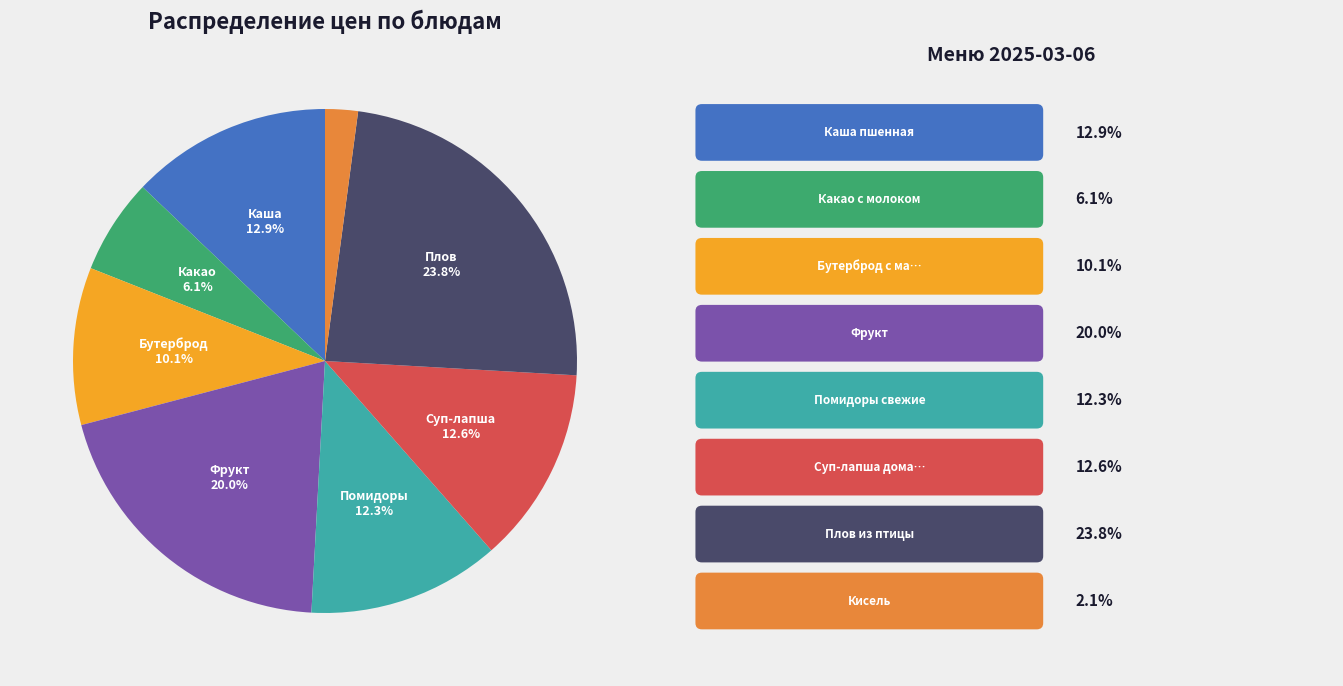

Is there a majority slice in this chart?

No